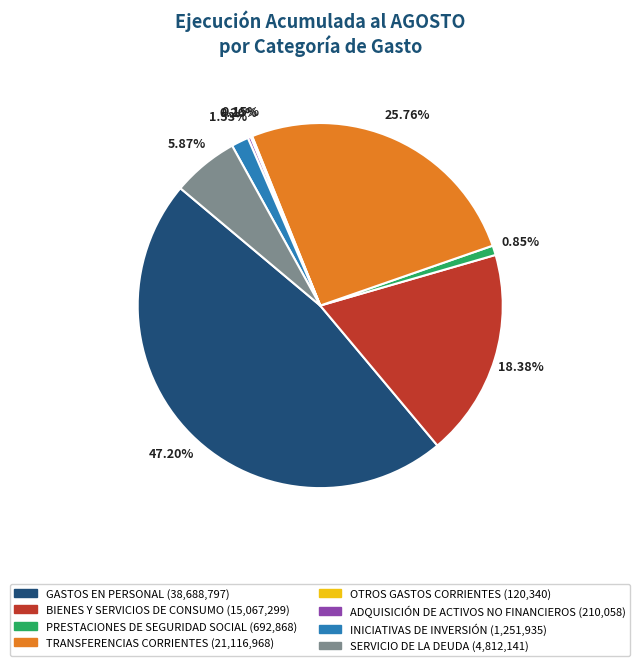

Do SERVICIO DE LA DEUDA and GASTOS EN PERSONAL together represent more than half of the pie?

Yes